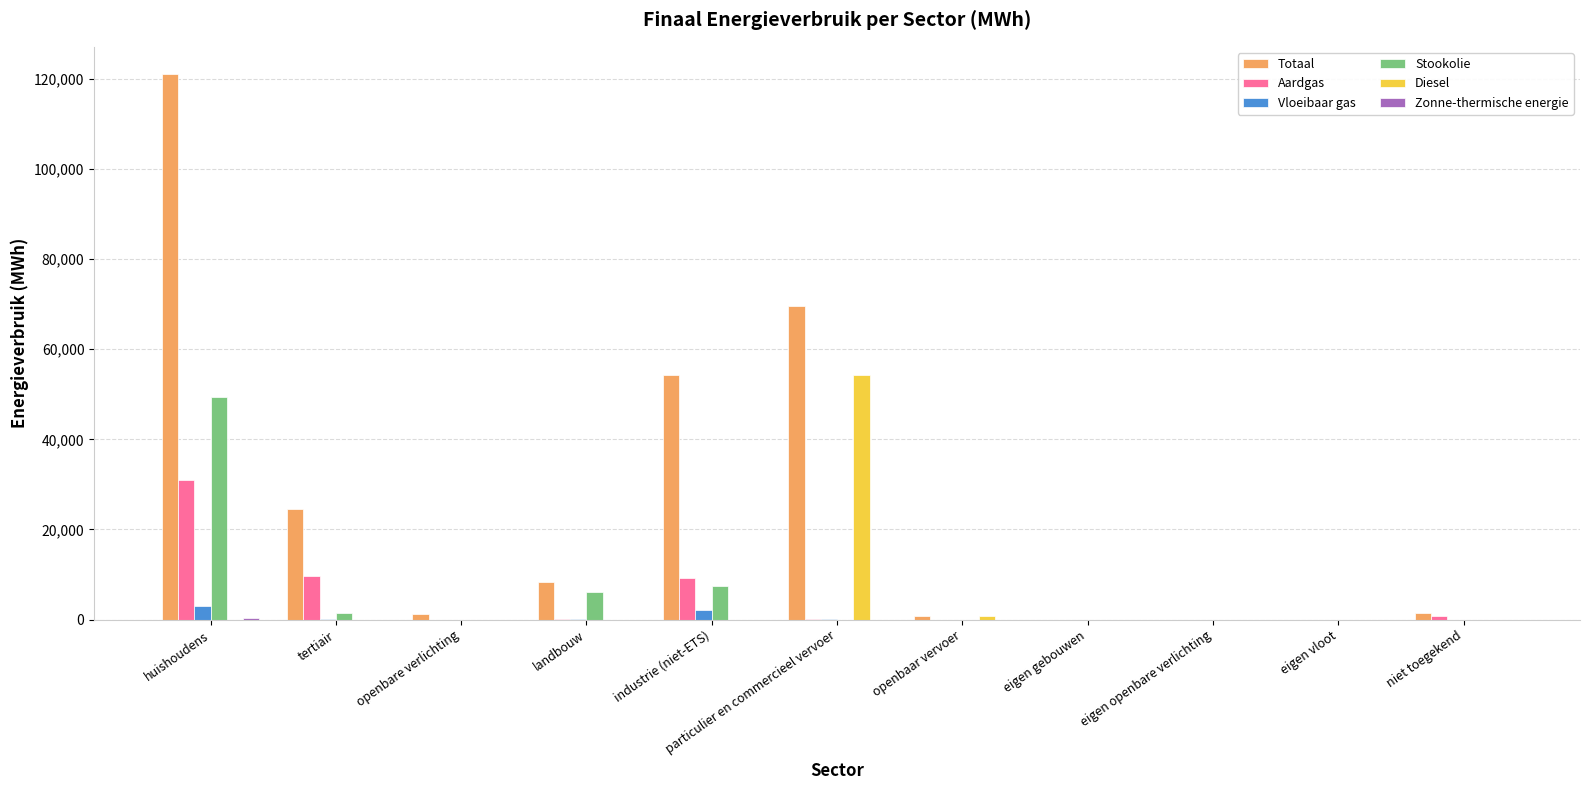

Is it true that Aardgas equals 31066.7 at huishoudens?

True